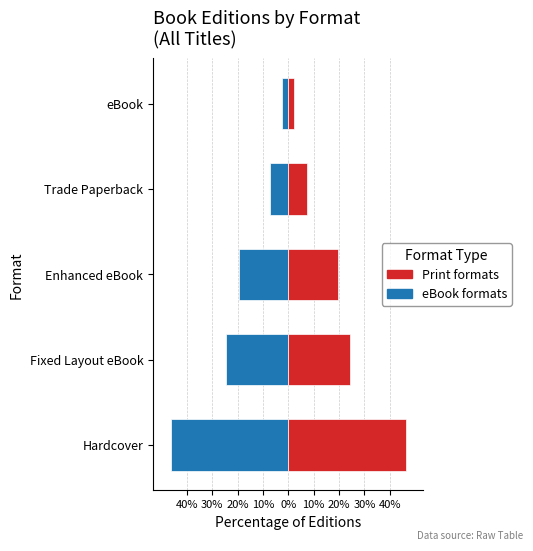

List the series in order of their overall mean, highest first.

Print formats, eBook formats